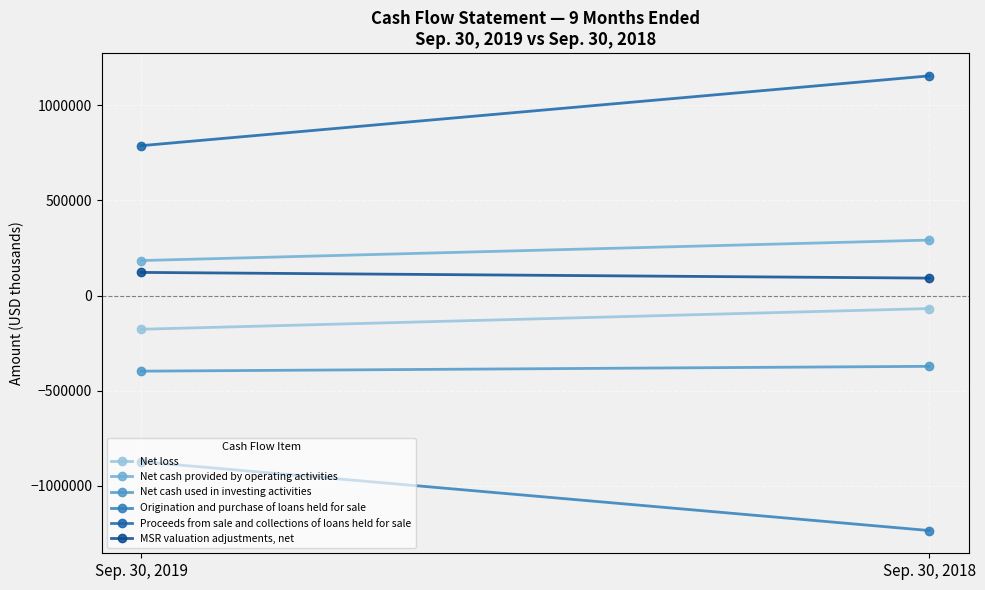

How many Net cash provided by operating activities values are between 184070 and 291533?

2